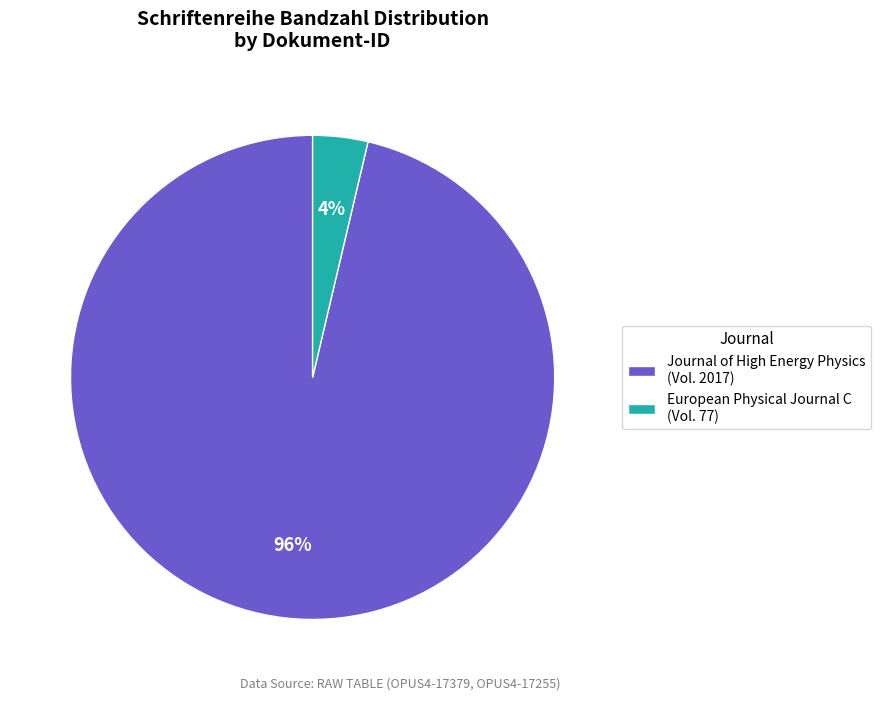

How many slices are in this pie chart?

2